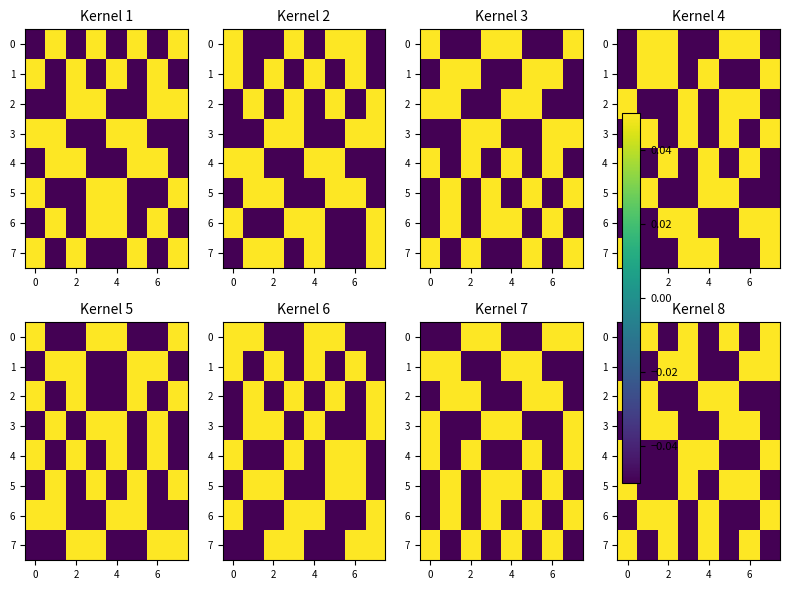

How many values in 3 are below zero?

4